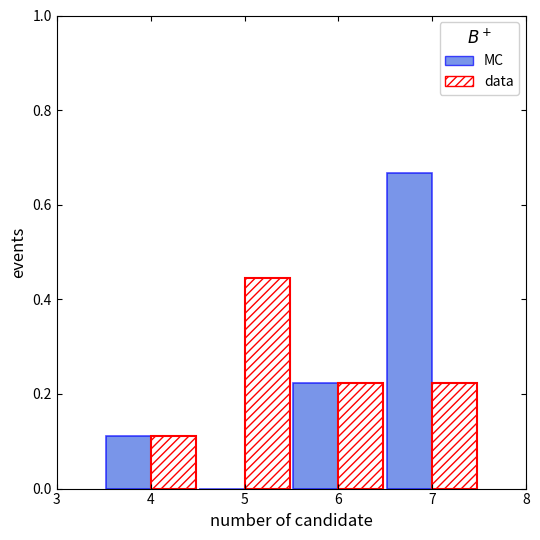

At which category does the chart reach its peak across all series?

7